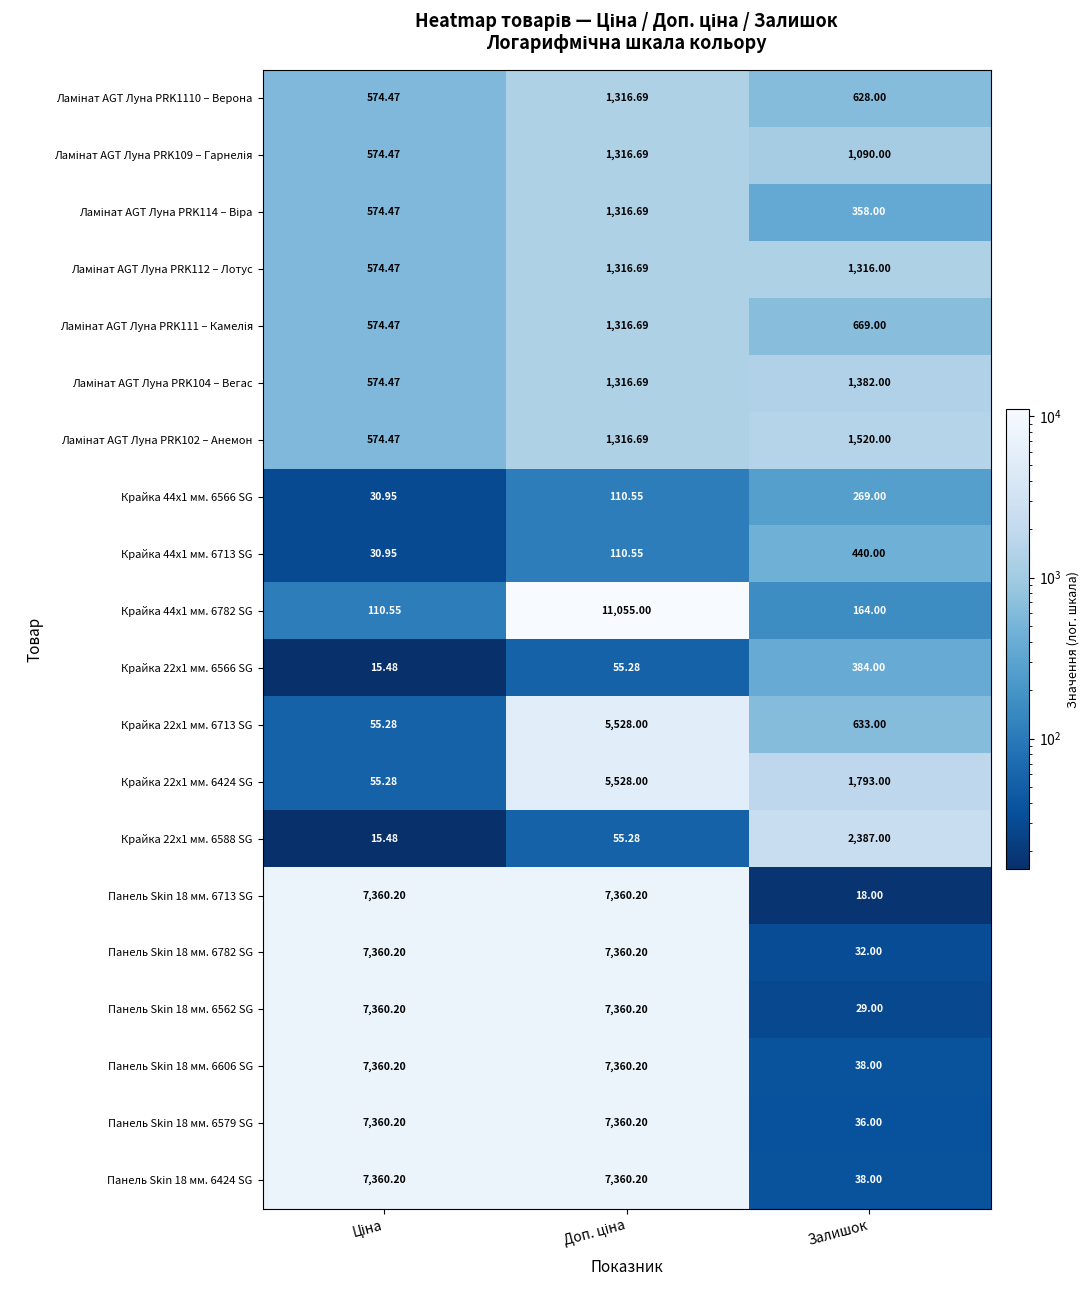

At which label is Панель Skin 18 мм. 6713 SG closest to 3689?

Залишок